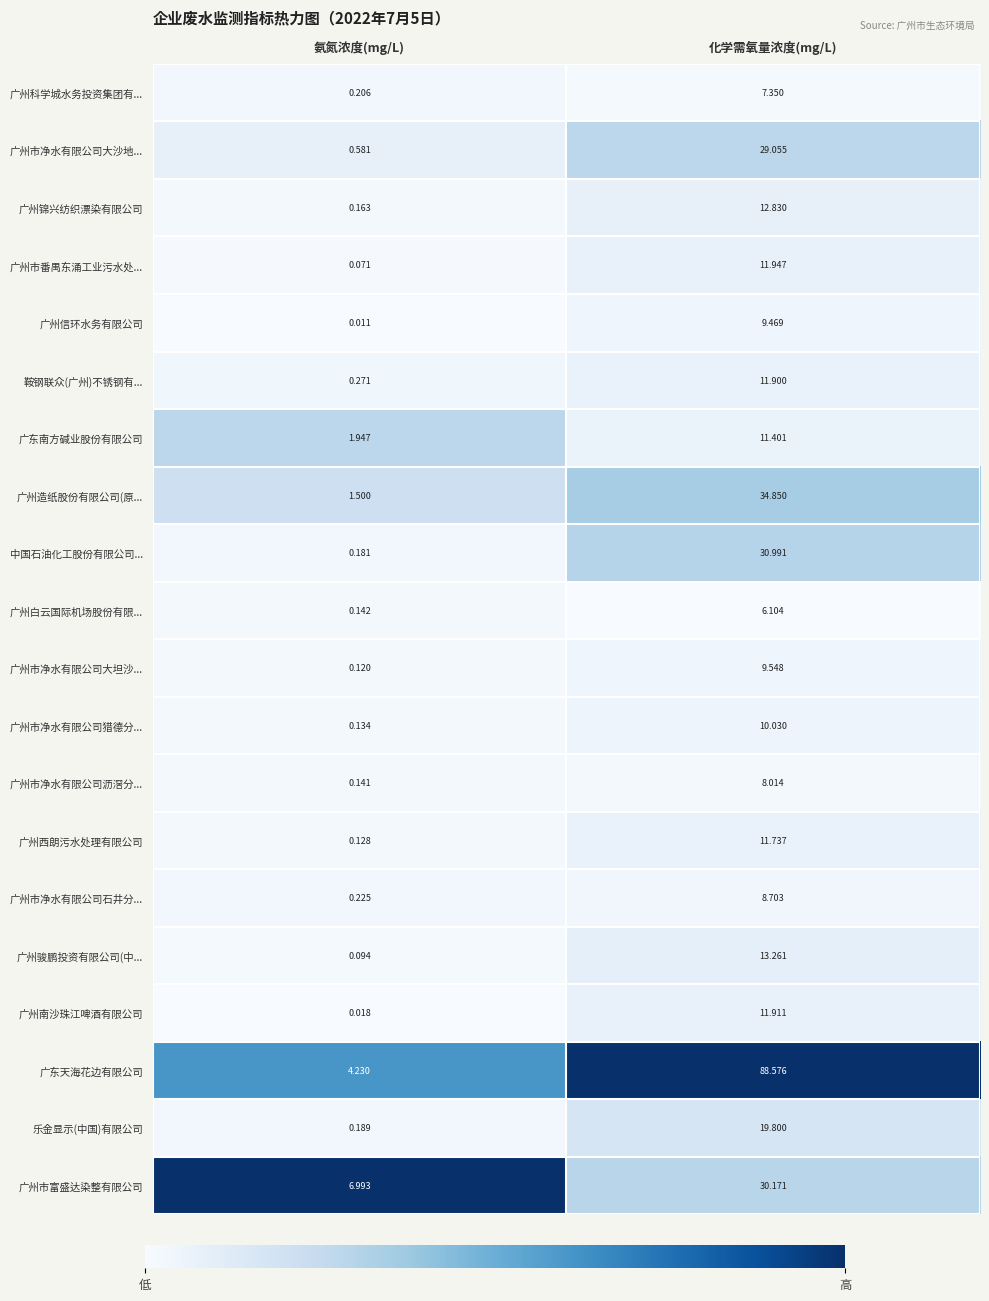

Which series changed the most between 氨氮浓度(mg/L) and 化学需氧量浓度(mg/L)?

广东天海花边有限公司